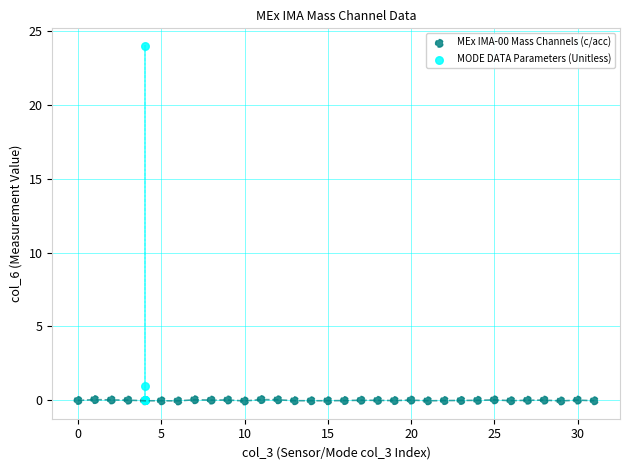

Which series has the largest Y range (max minus min)?

MODE DATA Parameters (Unitless)